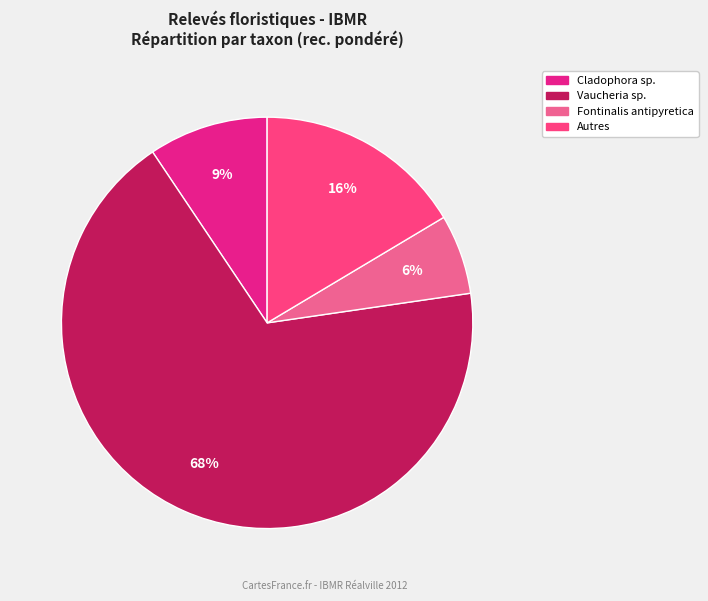

Count the number of slices in the pie.

4